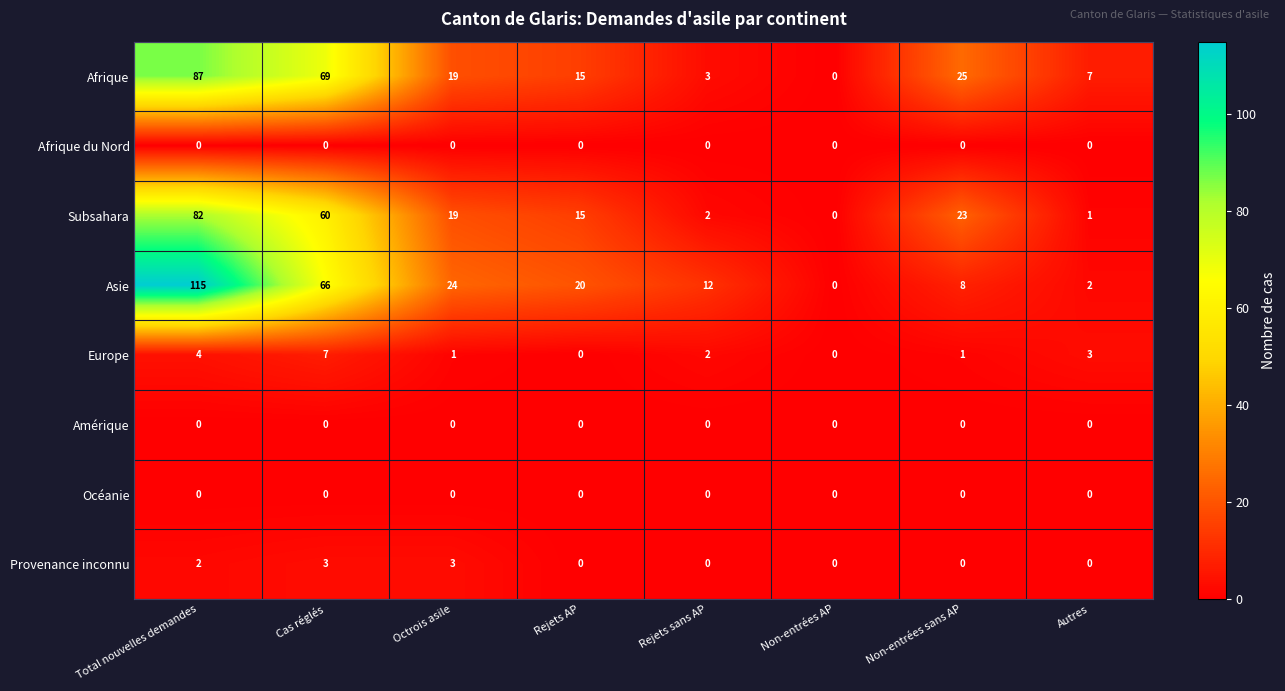

Rank the categories by Asie value from lowest to highest.

Non-entrées AP, Autres, Non-entrées sans AP, Rejets sans AP, Rejets AP, Octrois asile, Cas réglés, Total nouvelles demandes